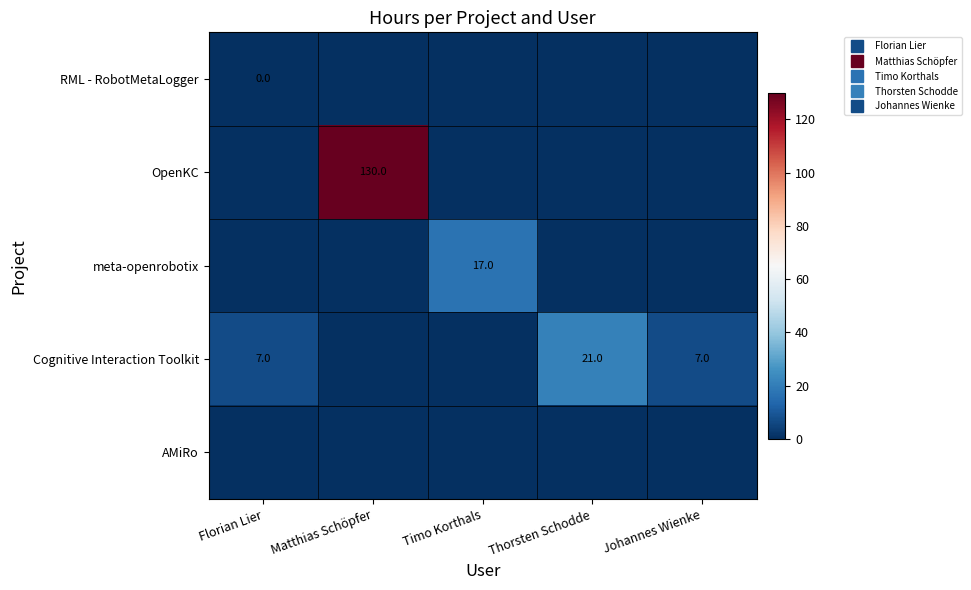

What is the difference between the highest and lowest values at Matthias Schöpfer?

130.0